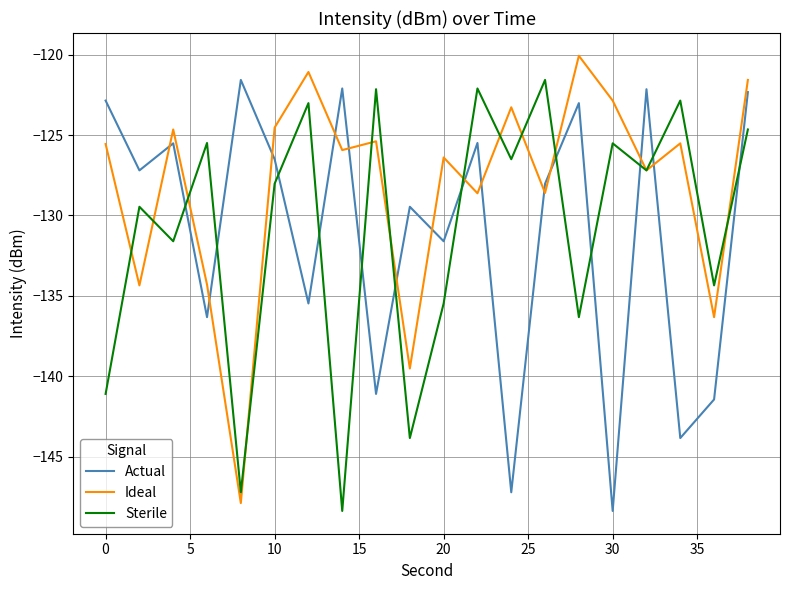

After their last crossing, which series has the higher values: Actual or Ideal?

Ideal